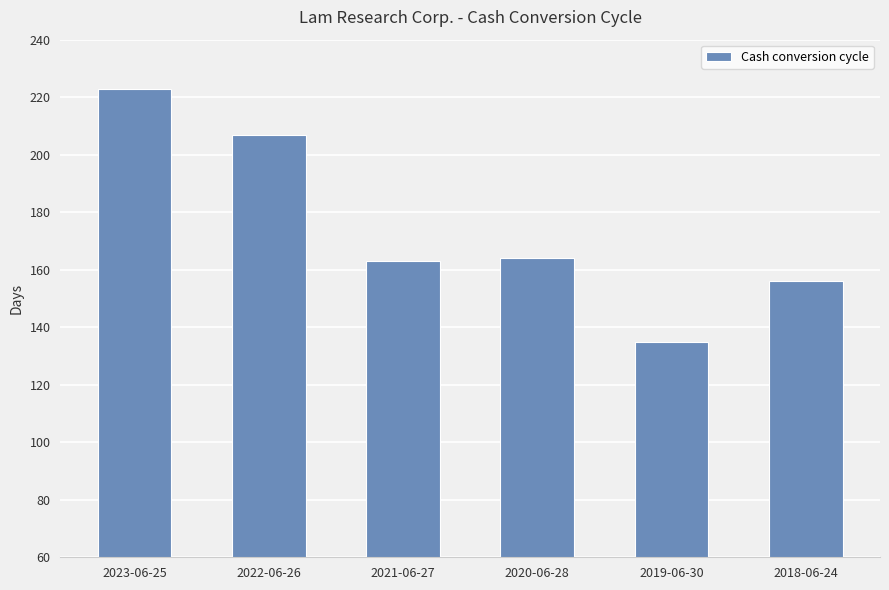

Is it true that the value at 2022-06-26 is 207?

True